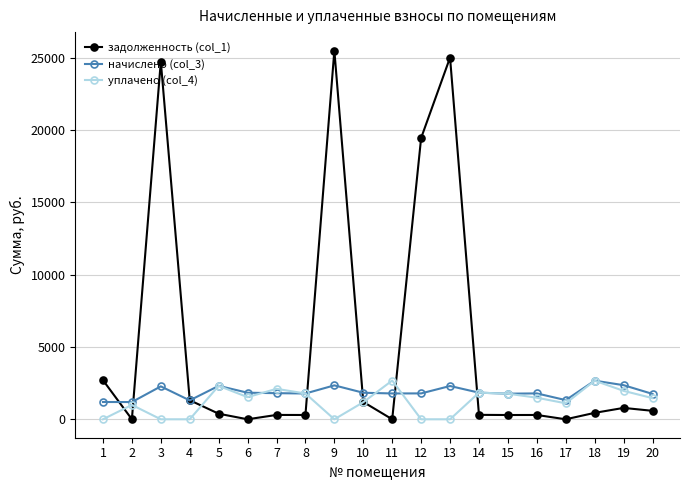

What is the average value of the начислено (col_3) series?

1864.4